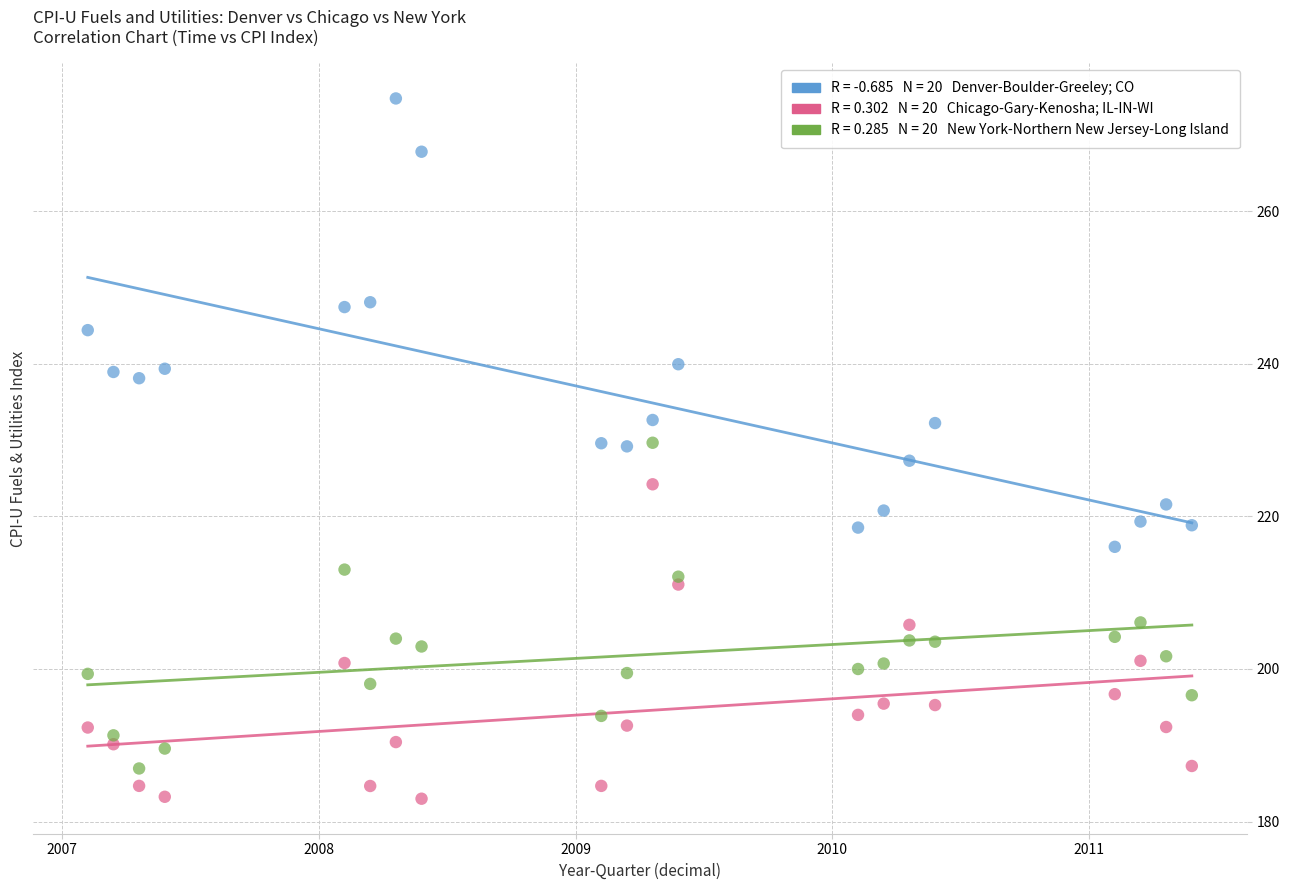

Across all data points, what is the range of Y values (max minus min)?

91.8